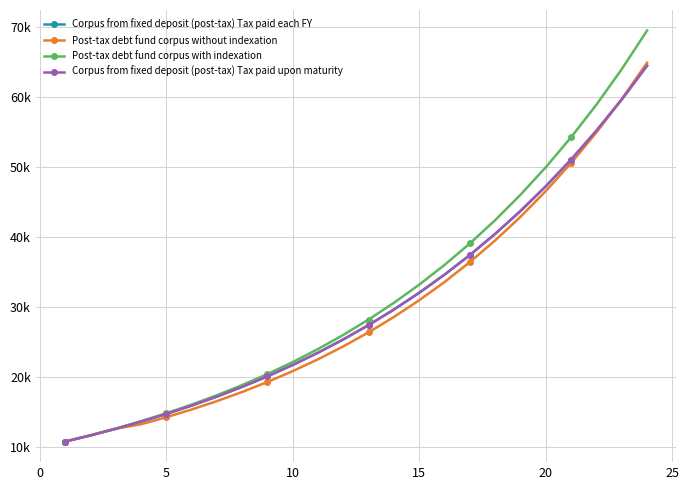

Is this an area chart (filled region under the line)?

No